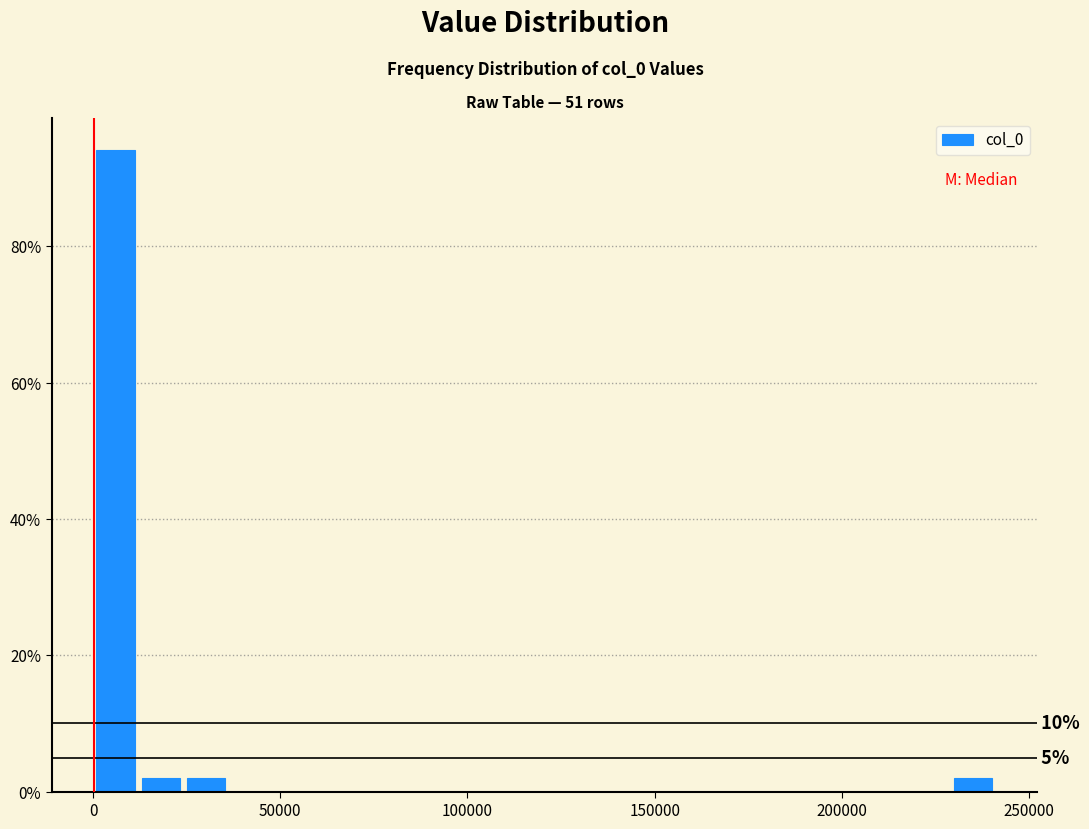

Read against the x-axis, roughly where is the centre of the tallest bar?

5000